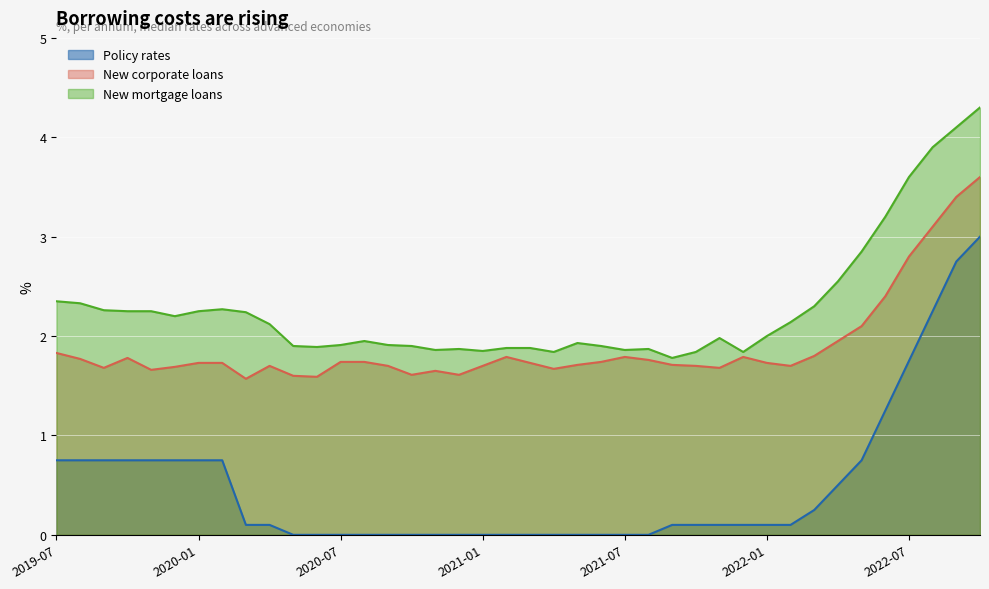

How many positive values does the Policy rates series have?

24